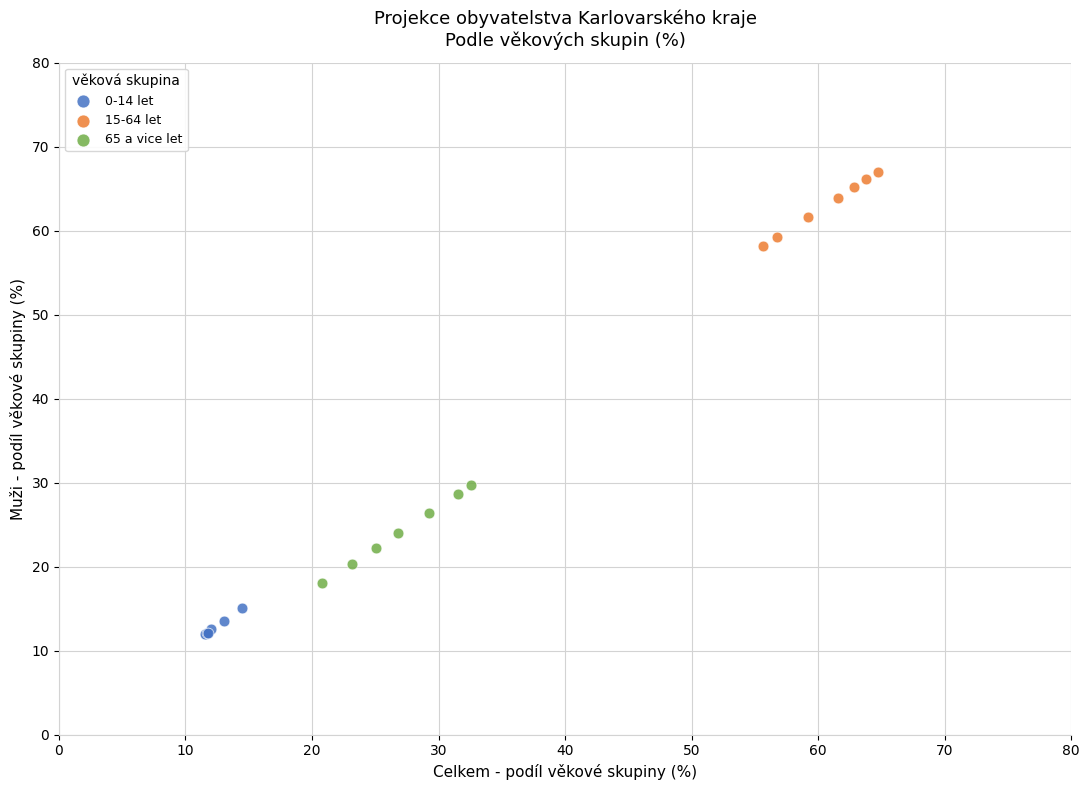

Which series contains the lowest Y value?

0-14 let